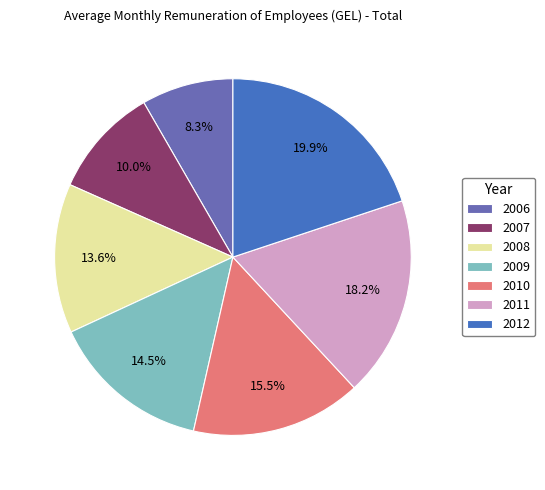

To the nearest percent, what is the difference between the largest and smallest slice percentages?

12%